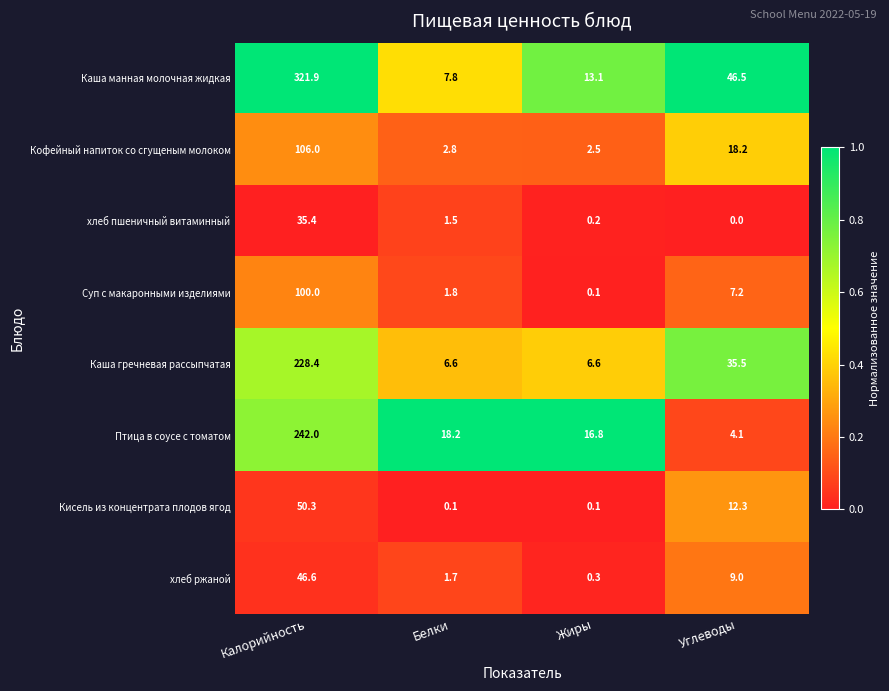

The value of Кисель из концентрата плодов ягод at Жиры is 0.1. True or false?

True